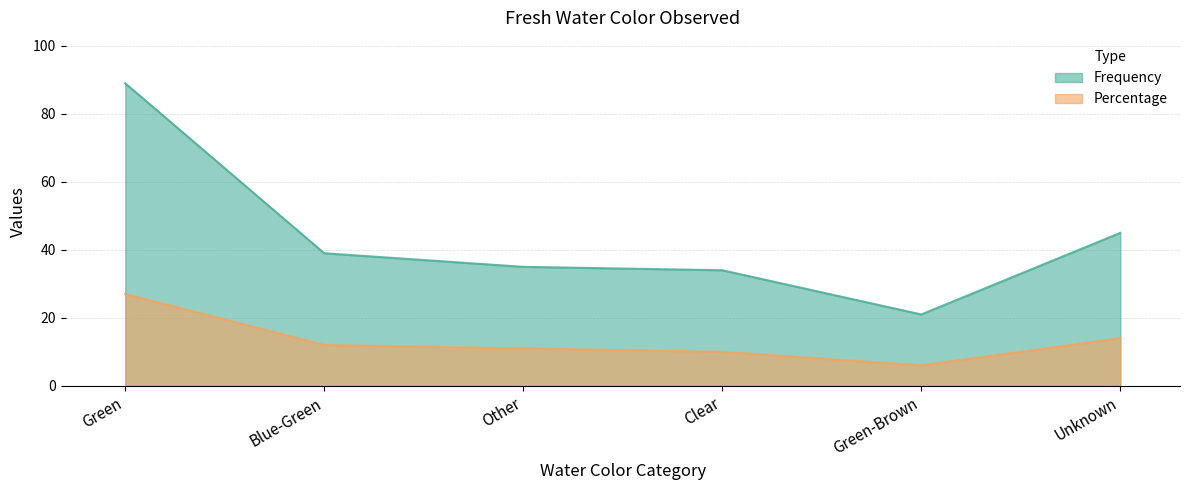

How many lines are shown in the chart?

2